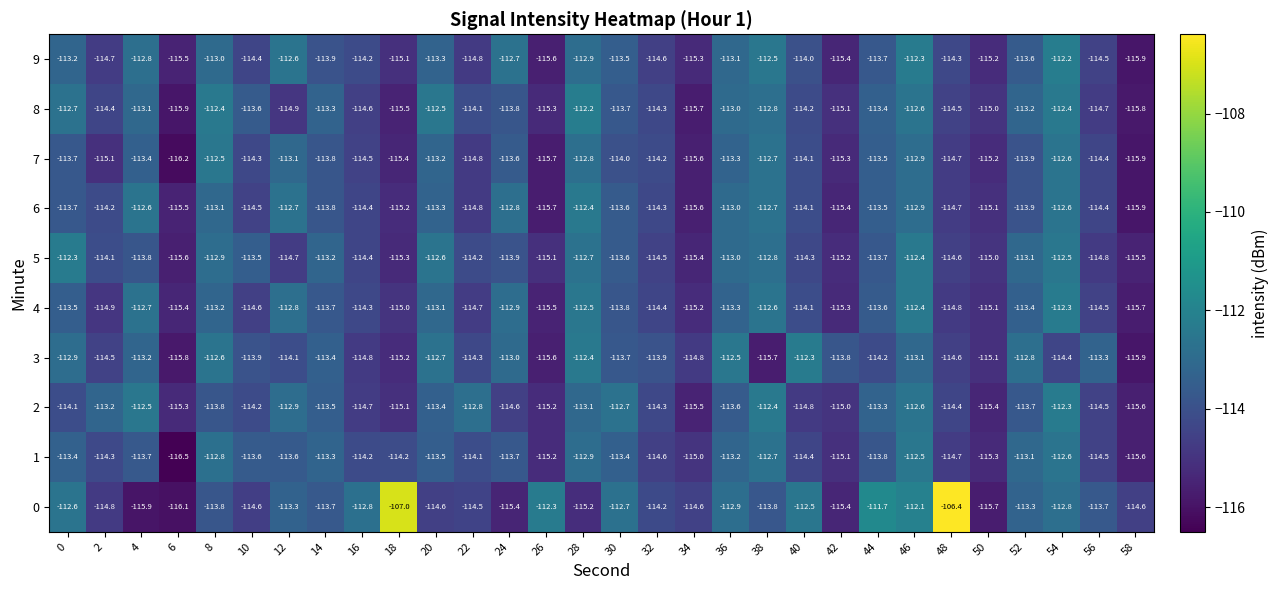

The 4 series shows -114.9 at 2. True or false?

True